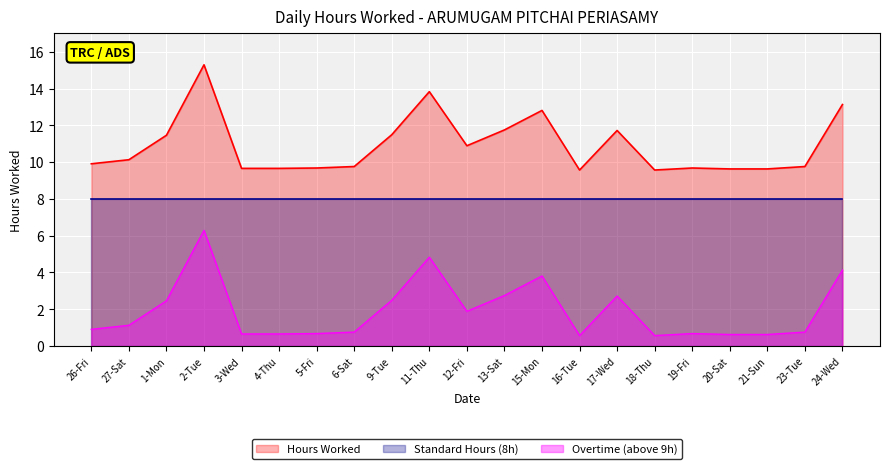

Which has a higher value, 9-Tue or 24-Wed?

24-Wed